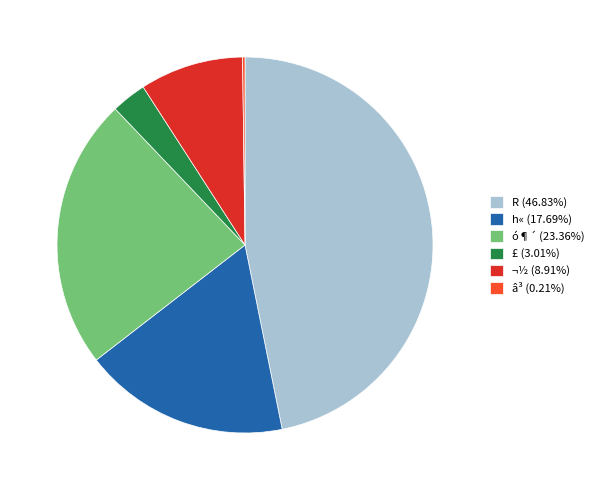

Is there a majority slice in this chart?

No